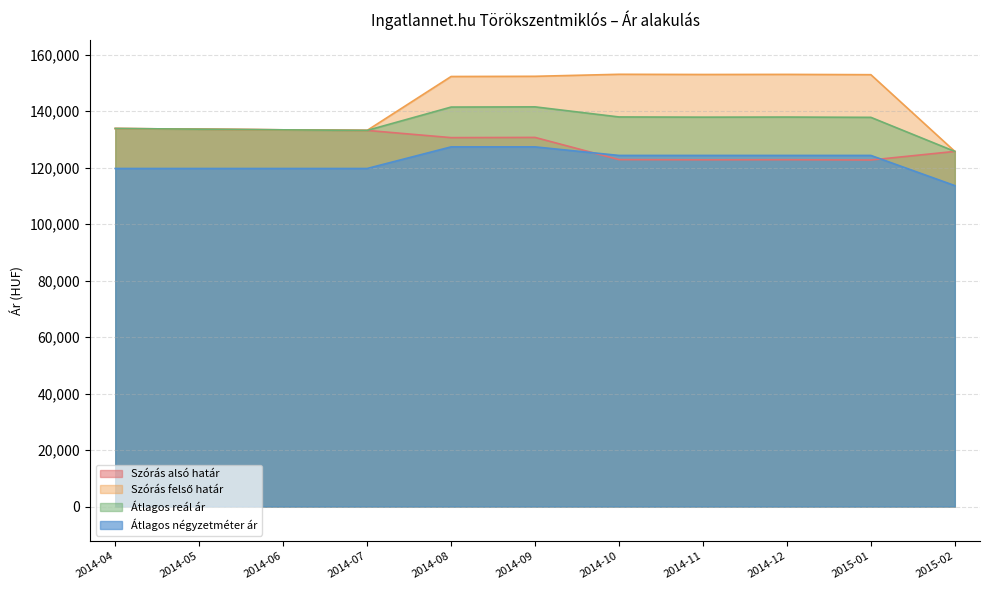

Reading left to right, list all the values displayed in this chart.

Szórás alsó határ: 2014-04=133853	2014-05=133616	2014-06=133381	2014-07=133179	2014-08=130624	2014-09=130695	2014-10=122835	2014-11=122765	2014-12=122800	2015-01=122696	2015-02=125741
Szórás felső határ: 2014-04=133853	2014-05=133616	2014-06=133381	2014-07=133179	2014-08=152266	2014-09=152337	2014-10=153047	2014-11=152977	2014-12=153012	2015-01=152908	2015-02=125741
Átlagos reál ár: 2014-04=133853	2014-05=133616	2014-06=133381	2014-07=133179	2014-08=141445	2014-09=141516	2014-10=137941	2014-11=137871	2014-12=137906	2015-01=137802	2015-02=125741
Átlagos négyzetméter ár: 2014-04=119696	2014-05=119696	2014-06=119696	2014-07=119696	2014-08=127348	2014-09=127348	2014-10=124318	2014-11=124318	2014-12=124318	2015-01=124318	2015-02=113636